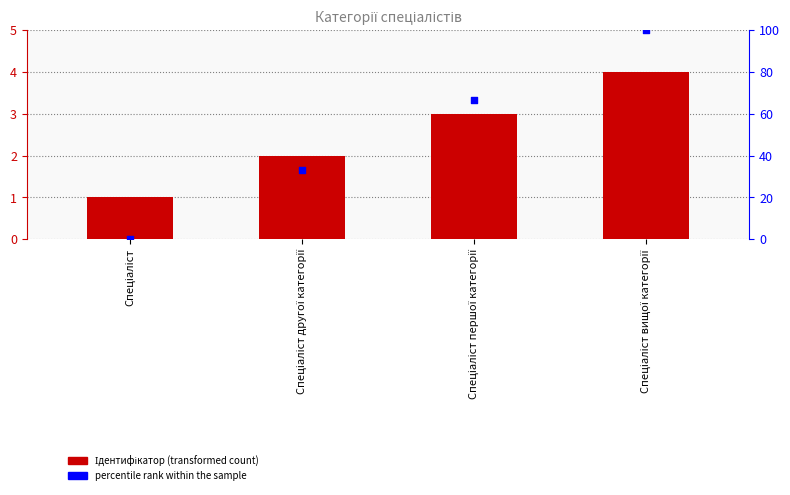

Which series has the widest spread of Y values?

percentile rank within the sample